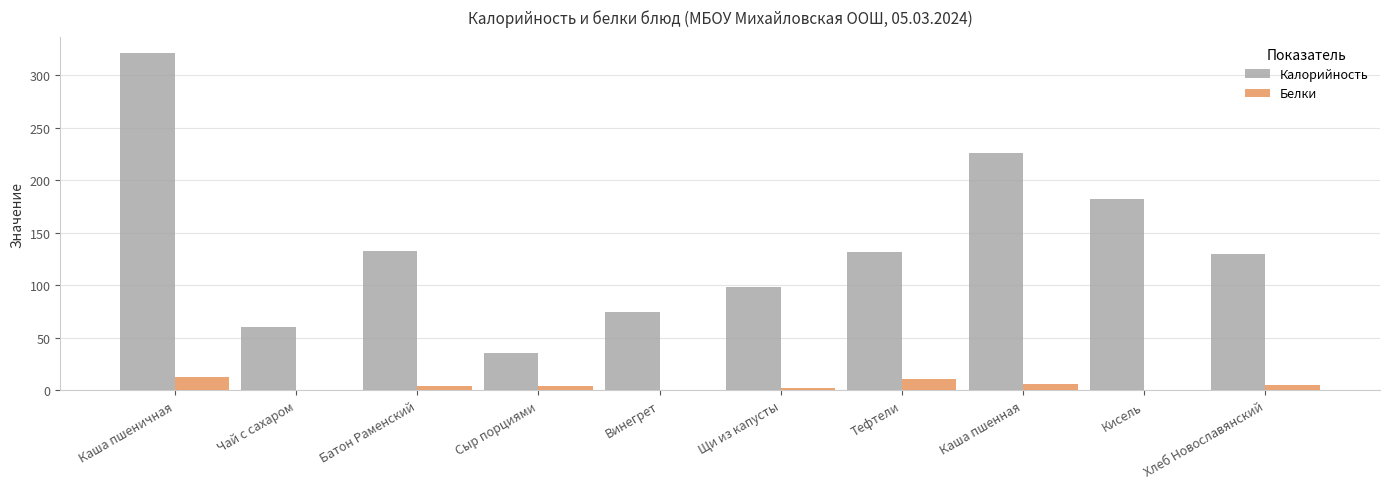

What is the maximum value shown in the chart?

321.0